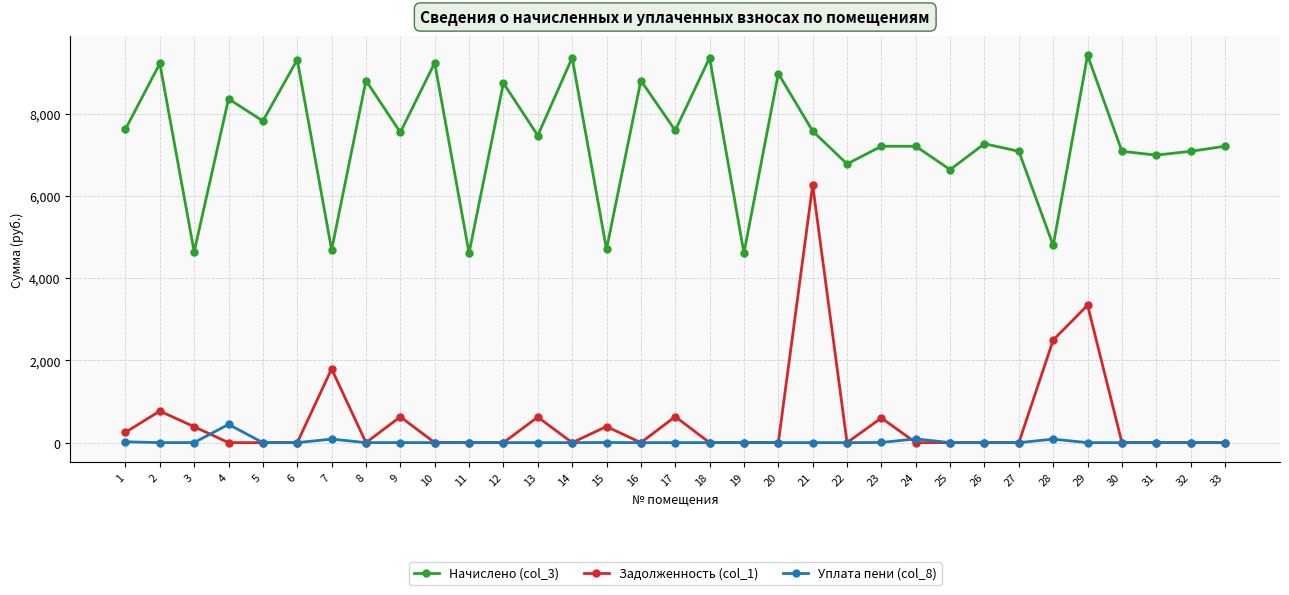

What is the maximum value shown in the chart?

9415.7